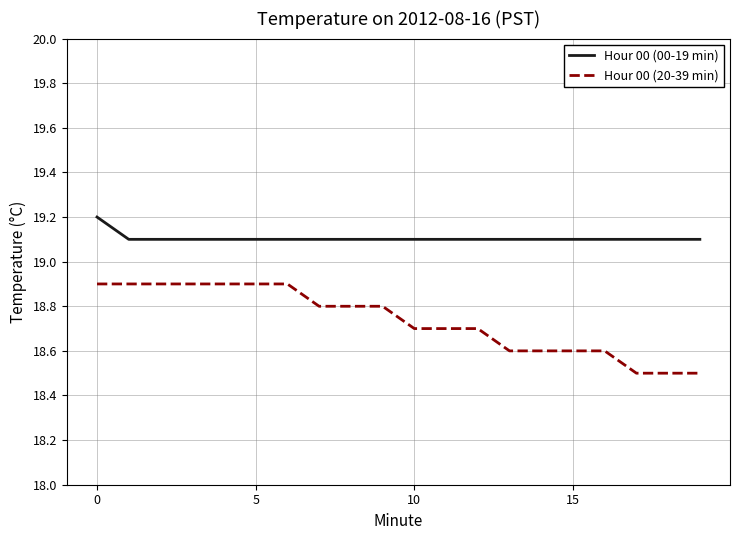

What is the greatest value displayed?

19.2